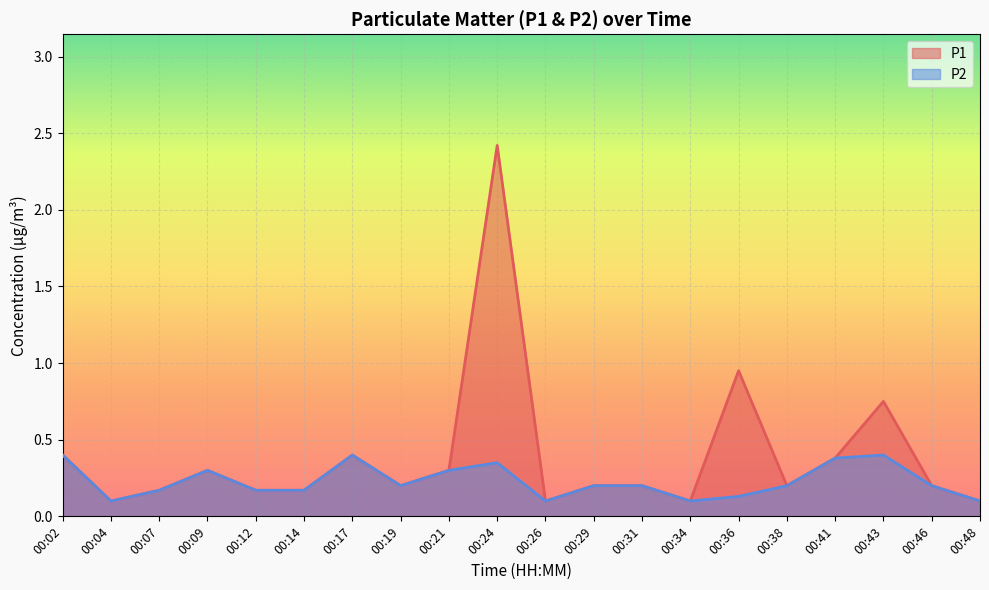

At 00:09, list the series in order from smallest to largest.

P1, P2